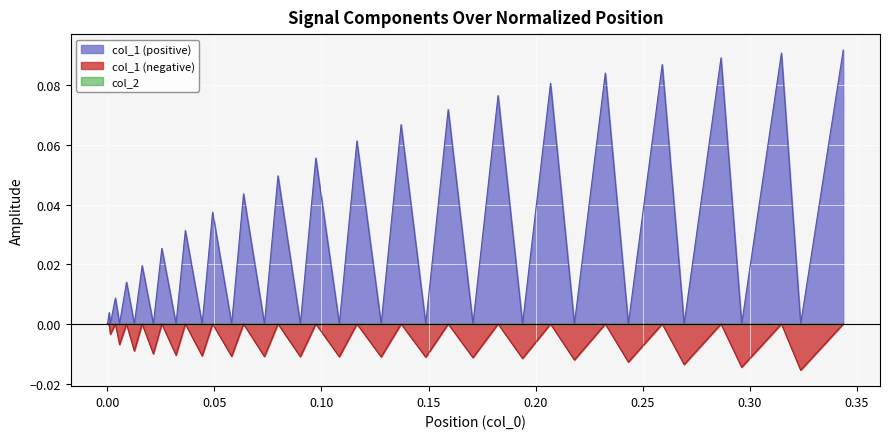

Does the chart display data point markers on the line(s)?

No